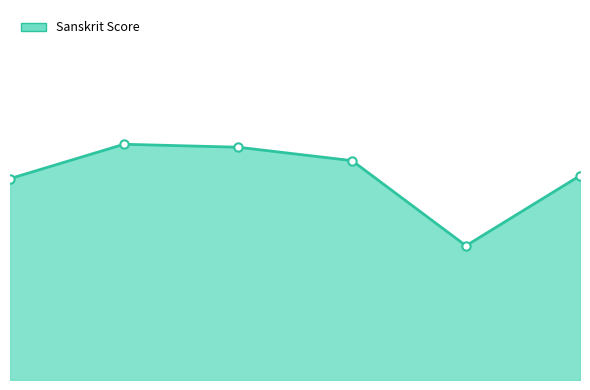

Where is the first local minimum?

4